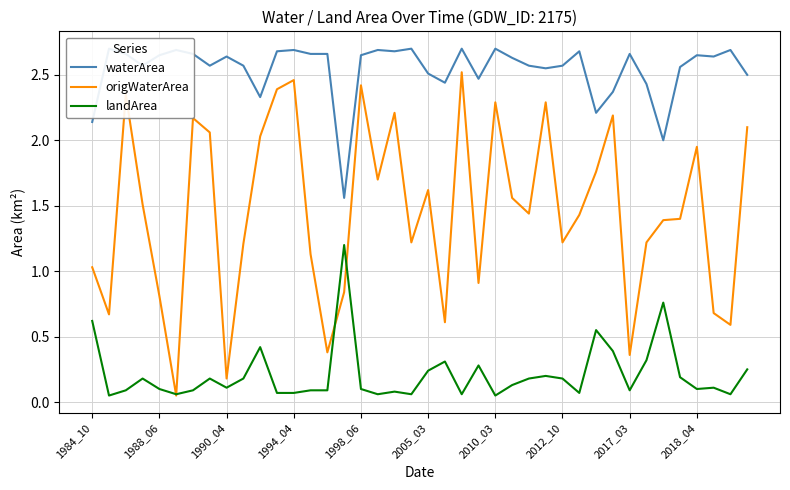

True or false: landArea has a value of 0.6 at 30.

True